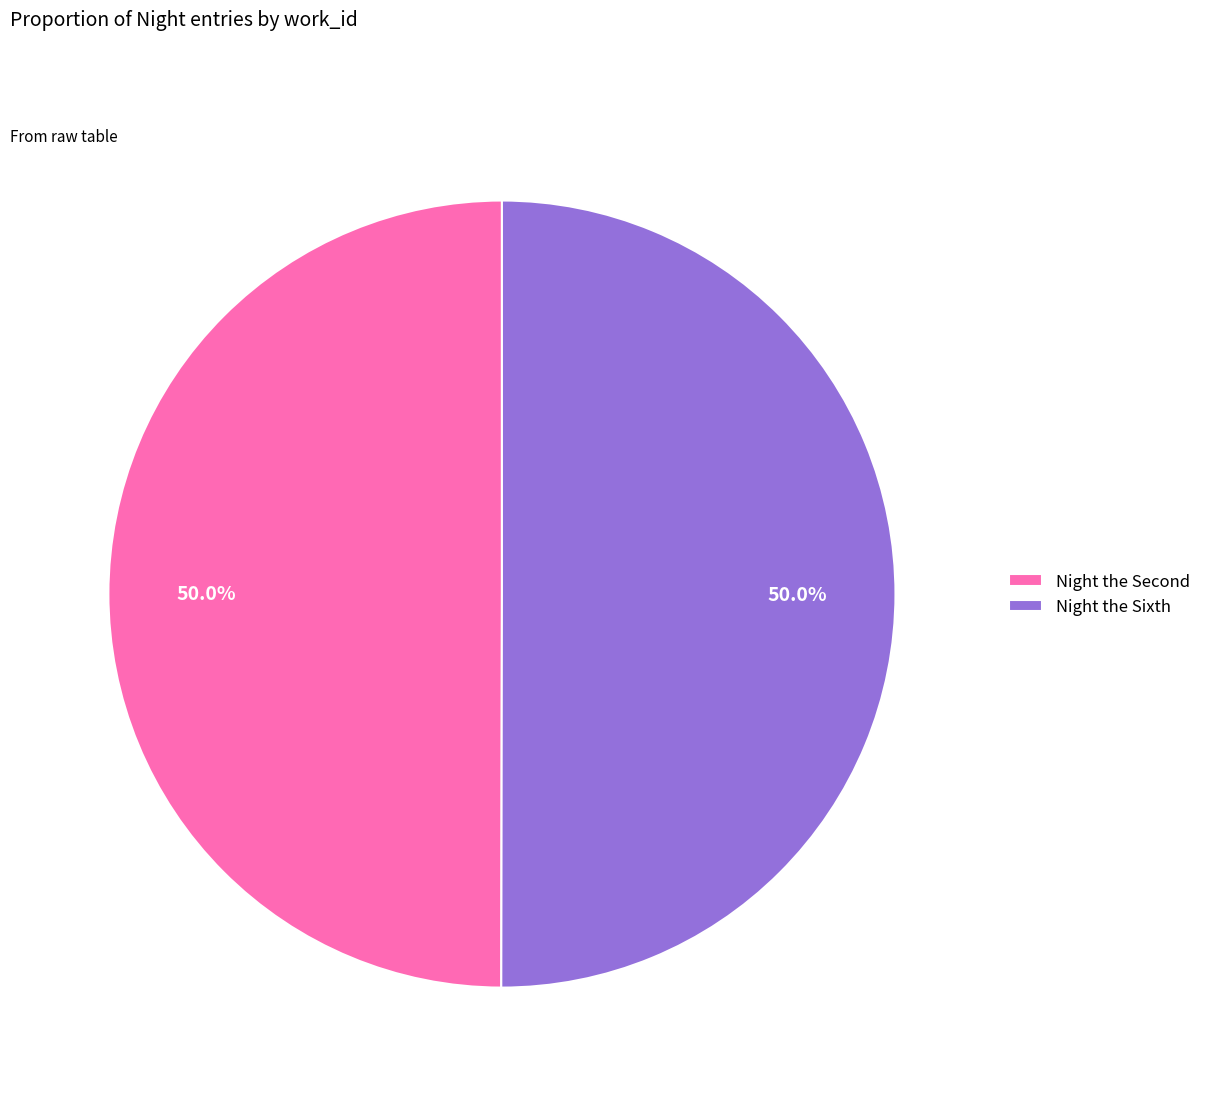

How much of the chart is everything except Night the Sixth?

50.0%